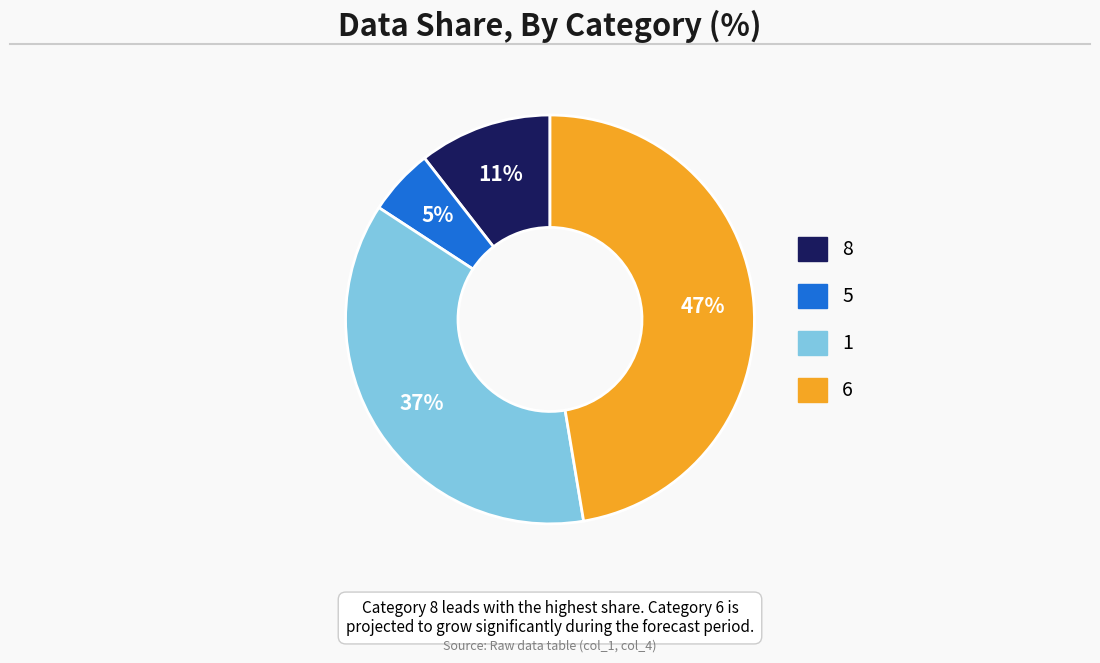

Does any single category account for the majority?

No